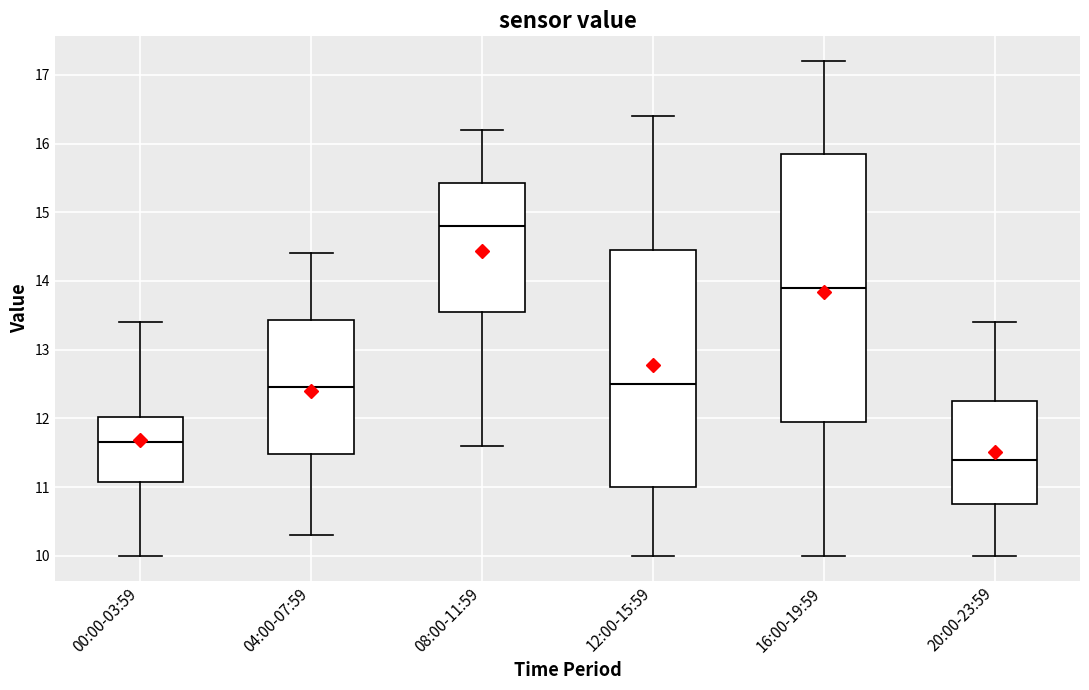

Comparing the boxes themselves (not the whiskers), which one is the tallest?

16:00-19:59